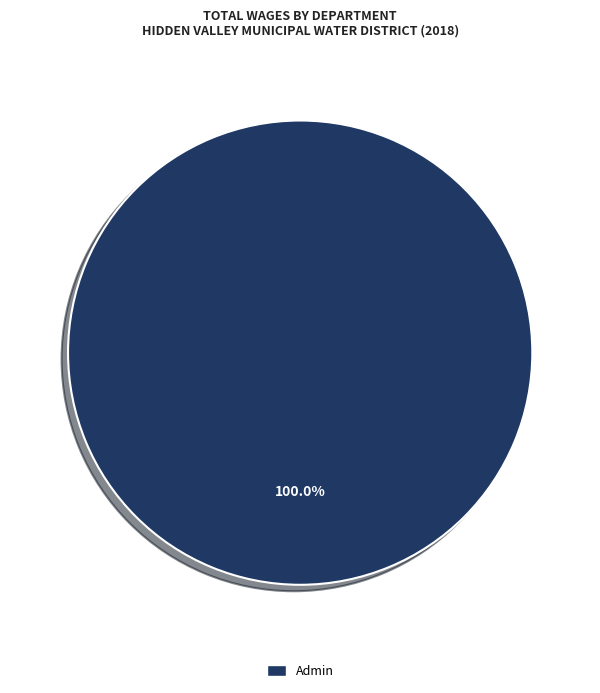

Is there any slice that represents more than half of the pie?

Yes